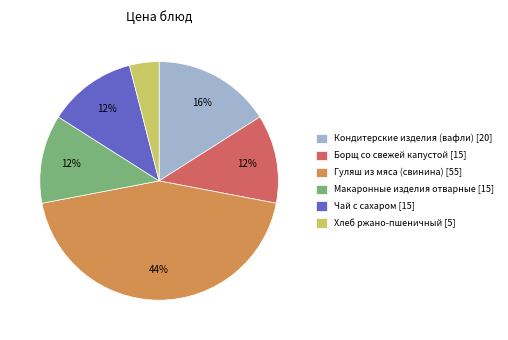

Which category has the smallest portion of the pie?

Хлеб ржано-пшеничный [5]